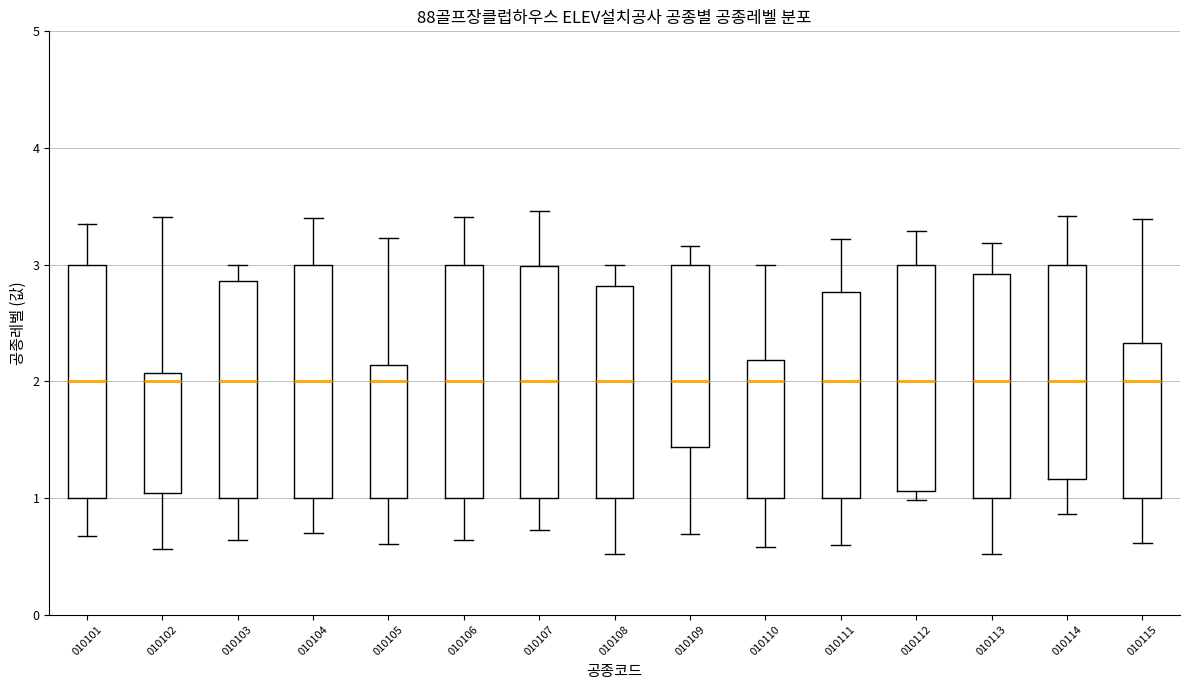

Reading left to right, read every box against the y-axis: the position of its median line, the range the box covers, and the ends of its whiskers. The values are not printed on the chart, so give them approximately, as read against the axis.

010101: median 2.0, box 1.0 to 3.0, whiskers 0.7 to 3.4
010102: median 2.0, box 1.0 to 2.1, whiskers 0.6 to 3.4
010103: median 2.0, box 1.0 to 2.9, whiskers 0.6 to 3.0
010104: median 2.0, box 1.0 to 3.0, whiskers 0.7 to 3.4
010105: median 2.0, box 1.0 to 2.1, whiskers 0.6 to 3.2
010106: median 2.0, box 1.0 to 3.0, whiskers 0.6 to 3.4
010107: median 2.0, box 1.0 to 3.0, whiskers 0.7 to 3.5
010108: median 2.0, box 1.0 to 2.8, whiskers 0.5 to 3.0
010109: median 2.0, box 1.4 to 3.0, whiskers 0.7 to 3.2
010110: median 2.0, box 1.0 to 2.2, whiskers 0.6 to 3.0
010111: median 2.0, box 1.0 to 2.8, whiskers 0.6 to 3.2
010112: median 2.0, box 1.1 to 3.0, whiskers 1.0 to 3.3
010113: median 2.0, box 1.0 to 2.9, whiskers 0.5 to 3.2
010114: median 2.0, box 1.2 to 3.0, whiskers 0.9 to 3.4
010115: median 2.0, box 1.0 to 2.3, whiskers 0.6 to 3.4